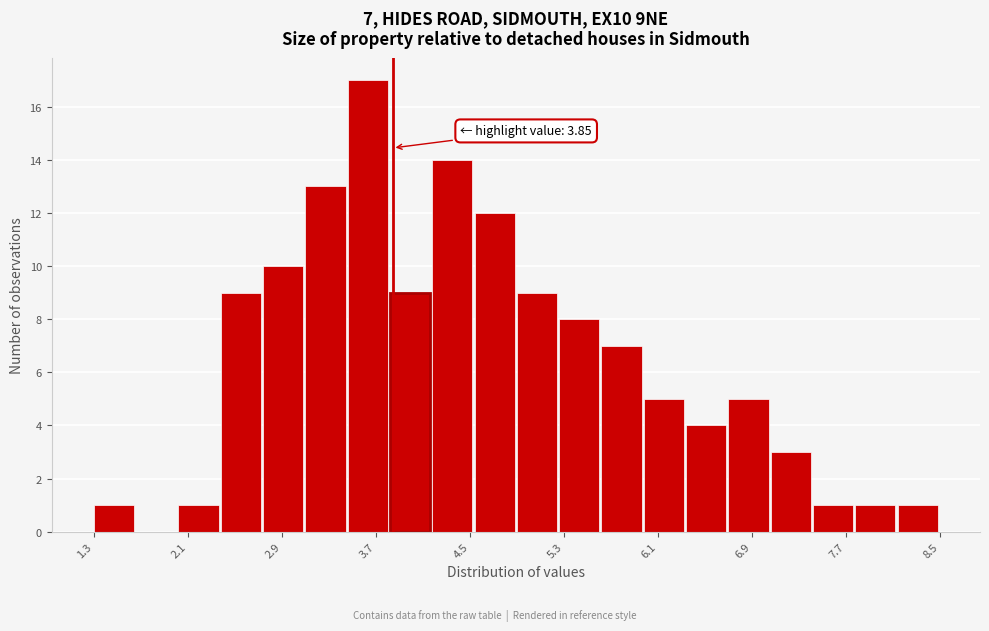

Around what value on the x-axis is the tallest bar? Give the approximate position of its centre, as read against the axis.

3.6